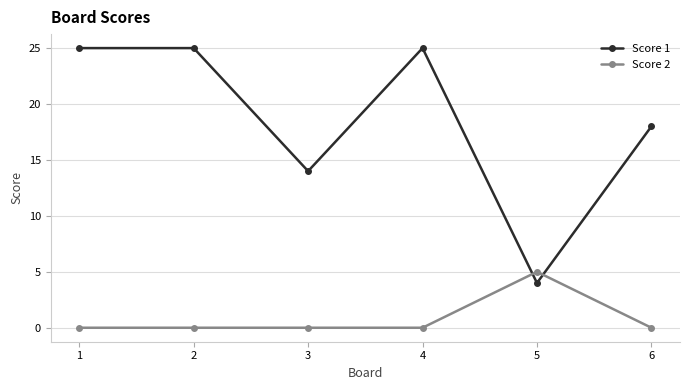

Which series ends up on top after the final intersection of Score 2 and Score 1?

Score 1